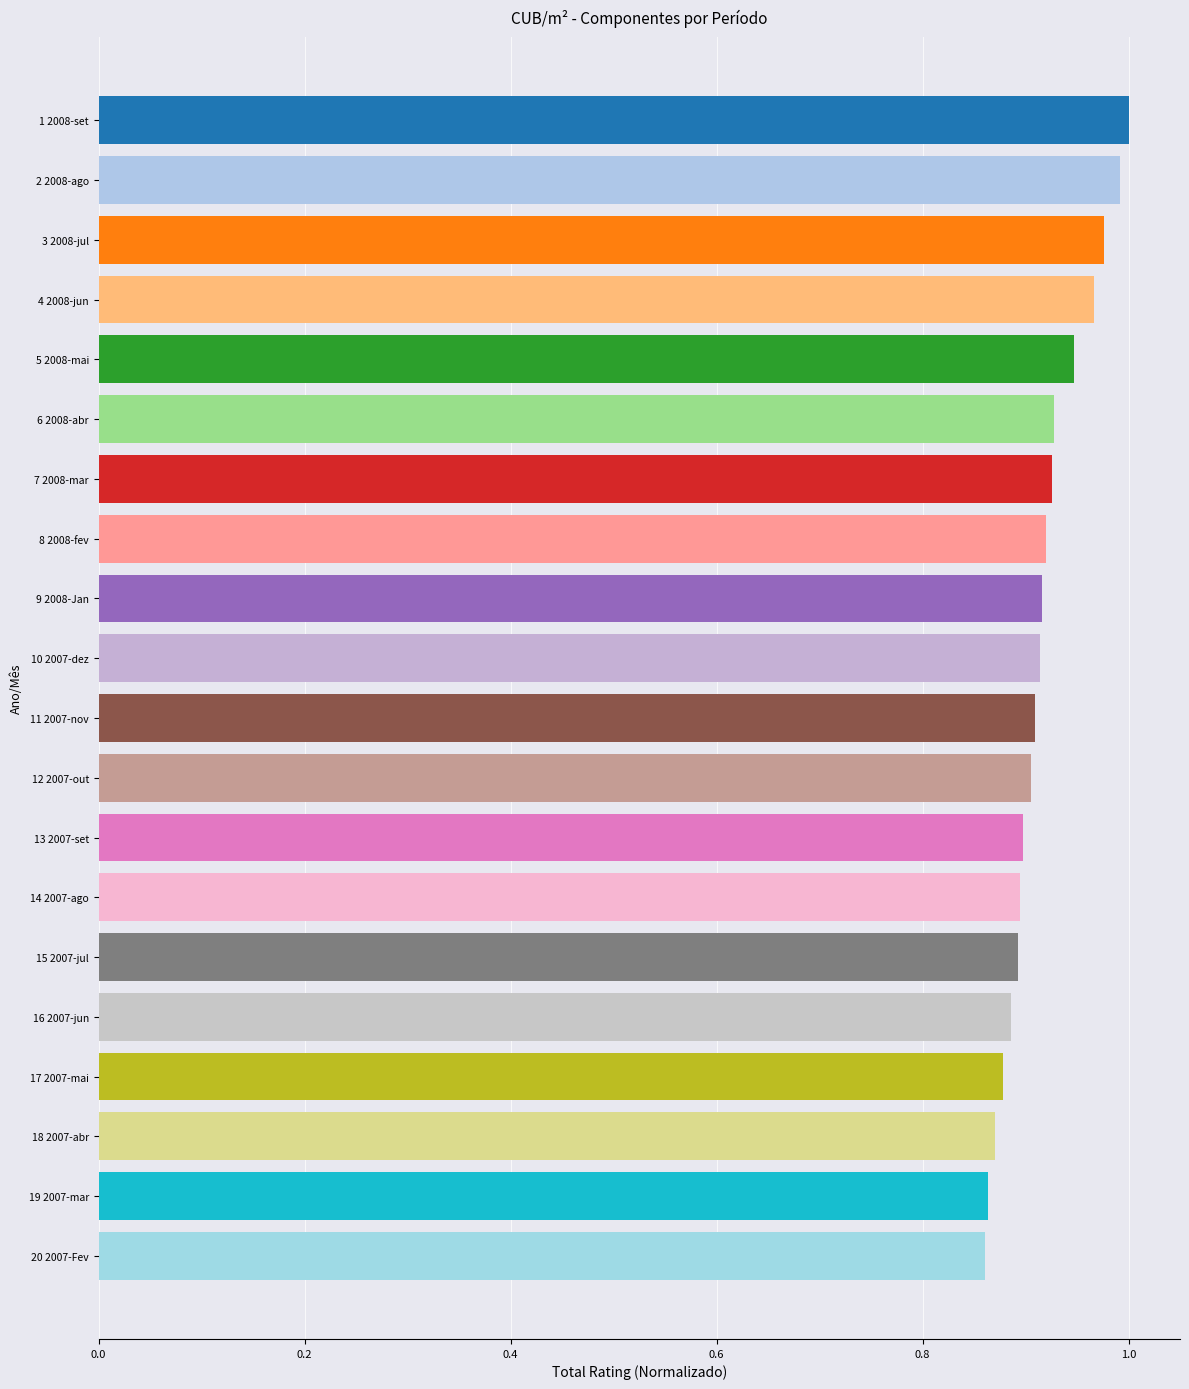

Which has a higher value, 4 2008-jun or 10 2007-dez?

4 2008-jun